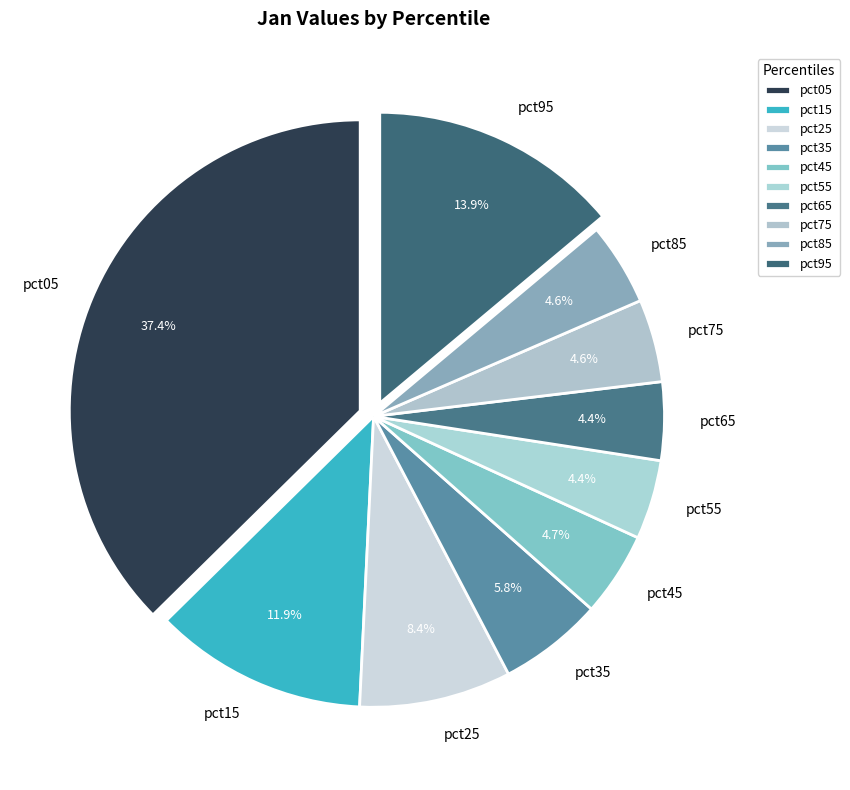

To the nearest percent, what is the difference between the largest and smallest slice percentages?

33%